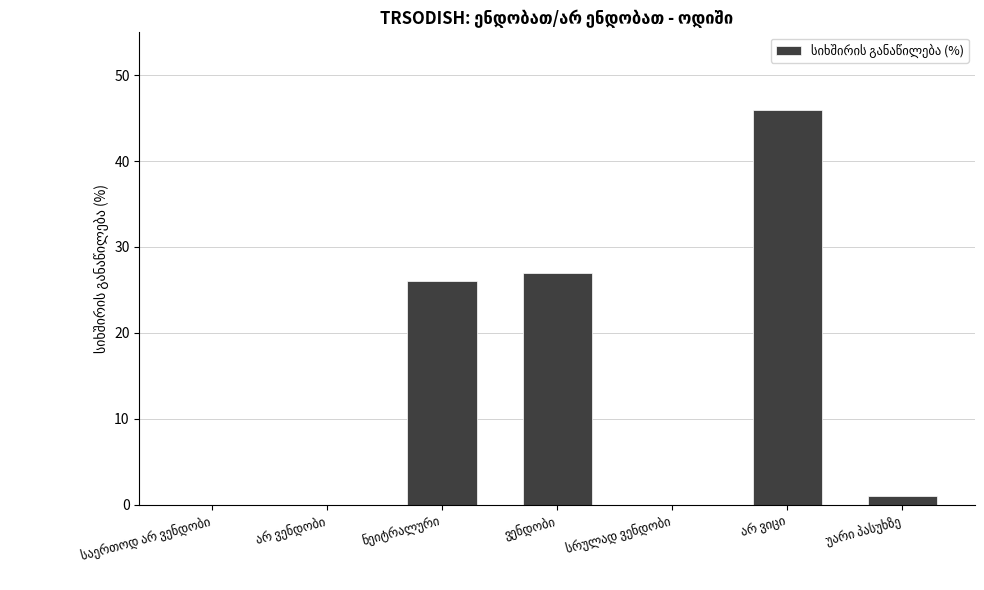

What is the greatest value displayed?

46